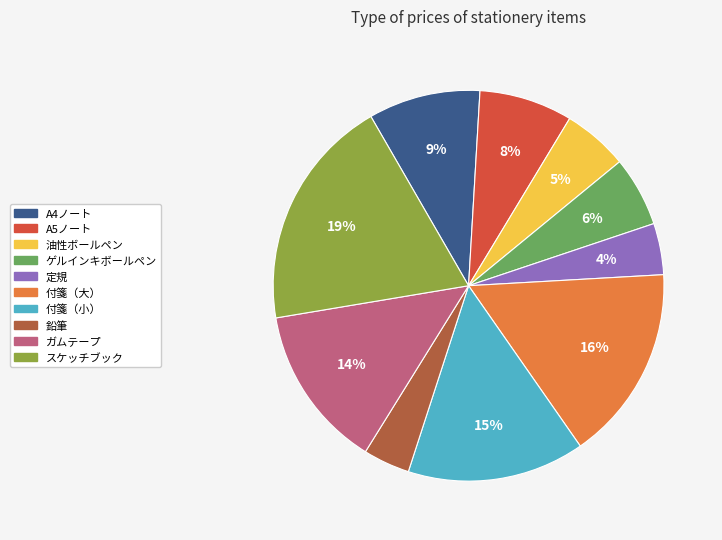

Is it true that 付箋（小） is 15% of the pie?

True